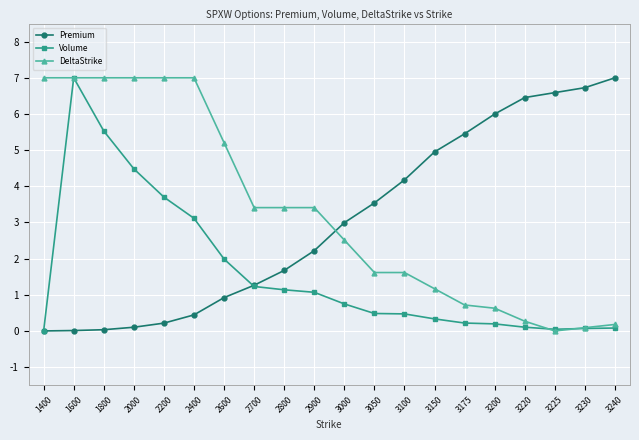

The Volume series shows 0.6 at 2800. True or false?

False